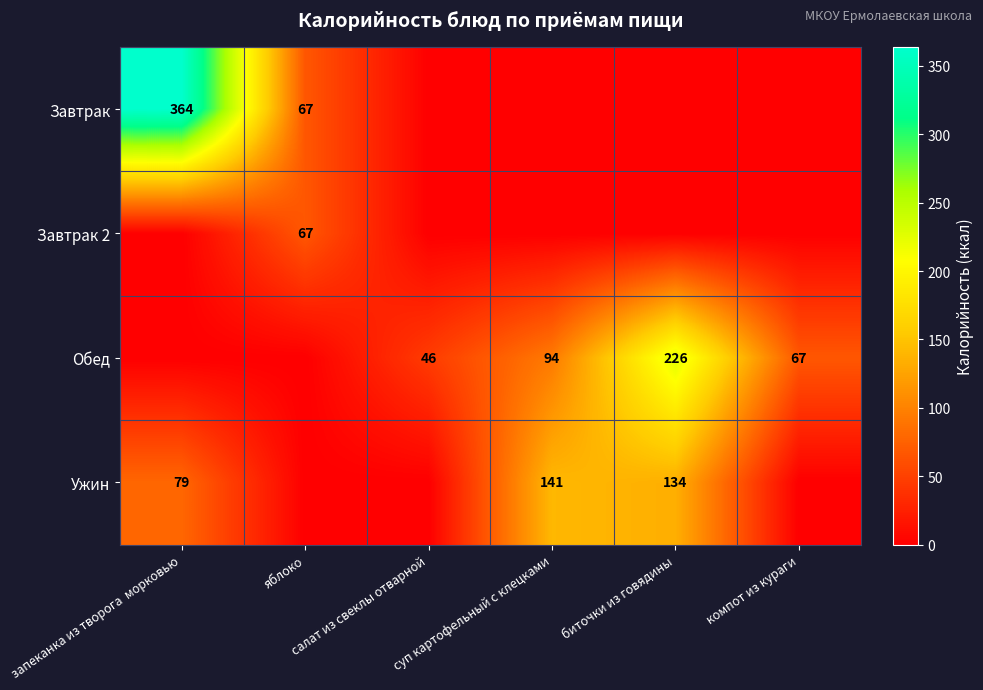

List the series in order of their peak value, highest first.

Завтрак, Обед, Ужин, Завтрак 2